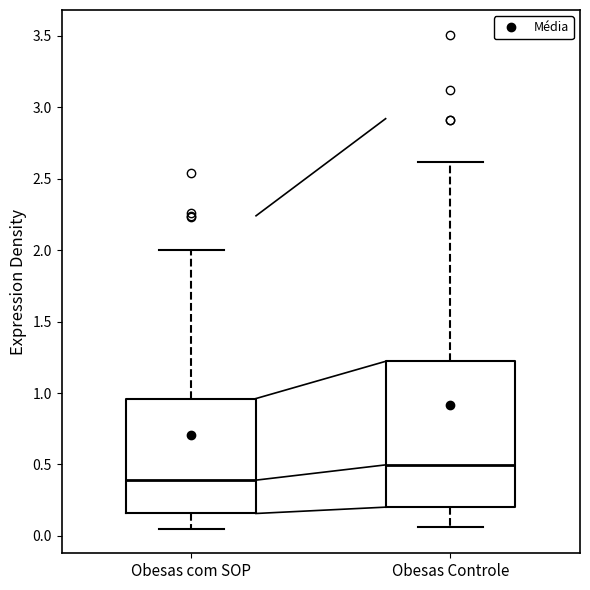

Reading left to right, transcribe this box plot: for each box, give where its median line is, the range the box spans, and where its two whiskers end, as read against the y-axis. The values are not printed on the chart, so give them approximately, as read against the axis.

Obesas com SOP: median 0.40, box 0.15 to 0.95, whiskers 0.05 to 2.00
Obesas Controle: median 0.50, box 0.20 to 1.20, whiskers 0.05 to 2.60